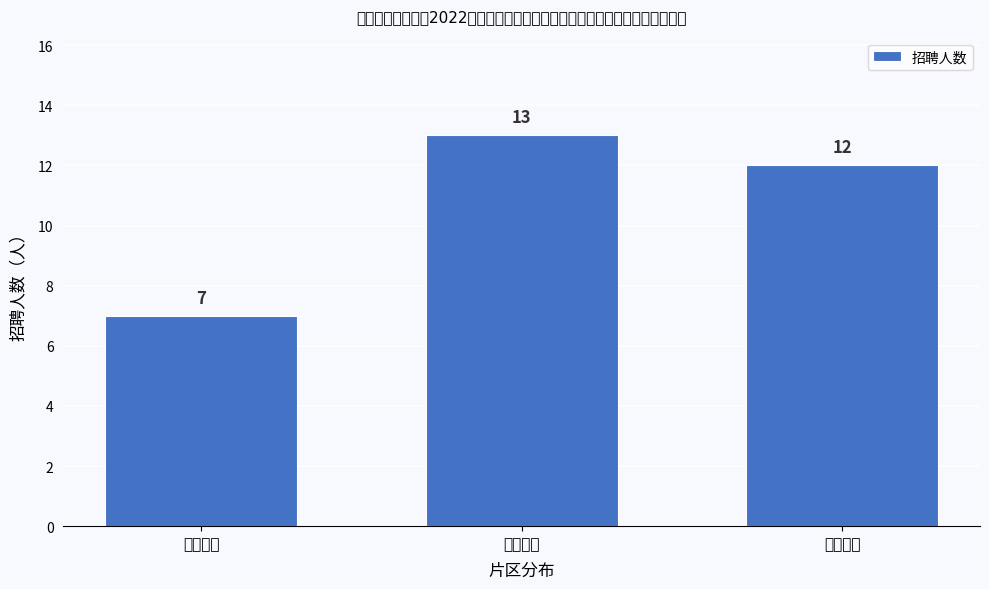

Reading left to right, transcribe all the data shown in this chart.

雄东片区=7	容东片区=13	容西片区=12